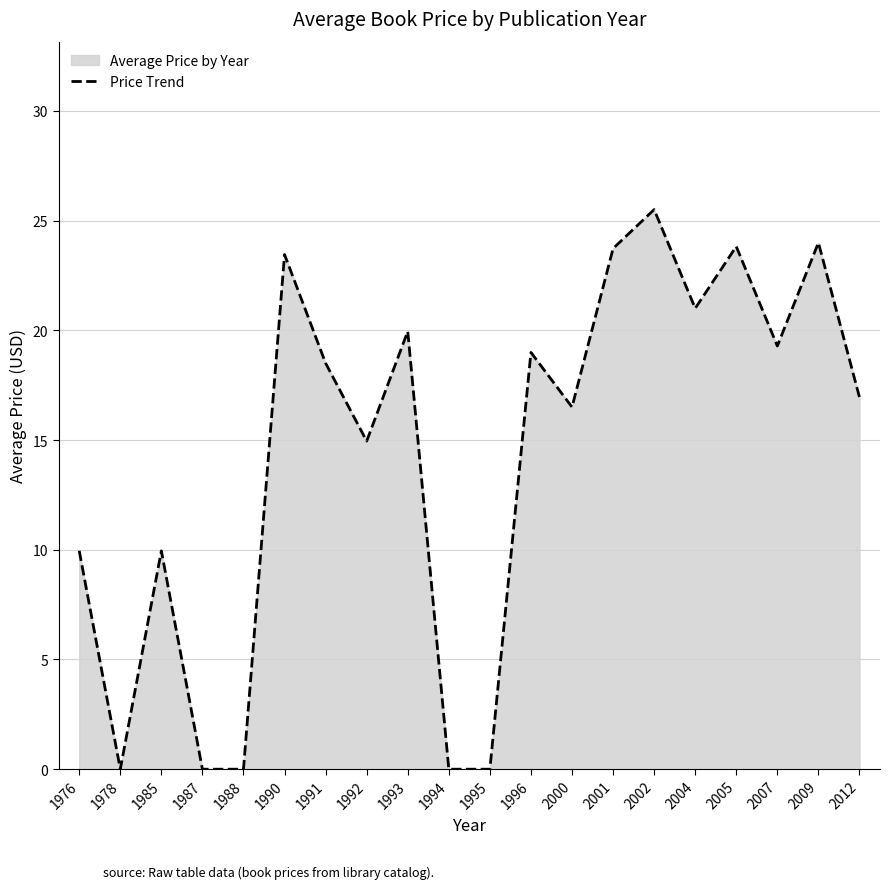

Which label corresponds to the largest value in the chart?

2002